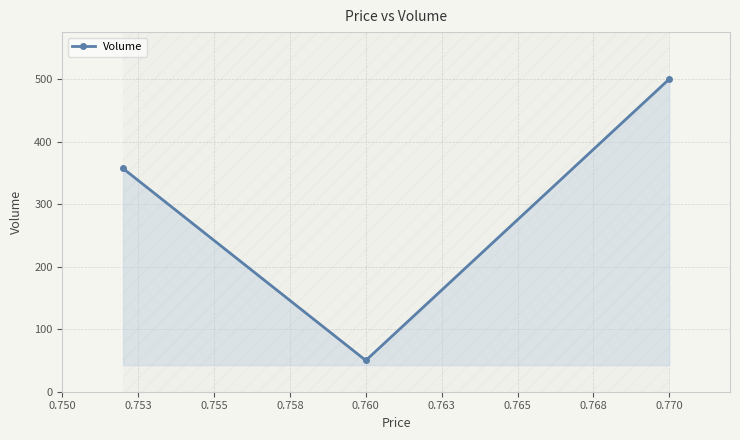

How many lines are shown in the chart?

1